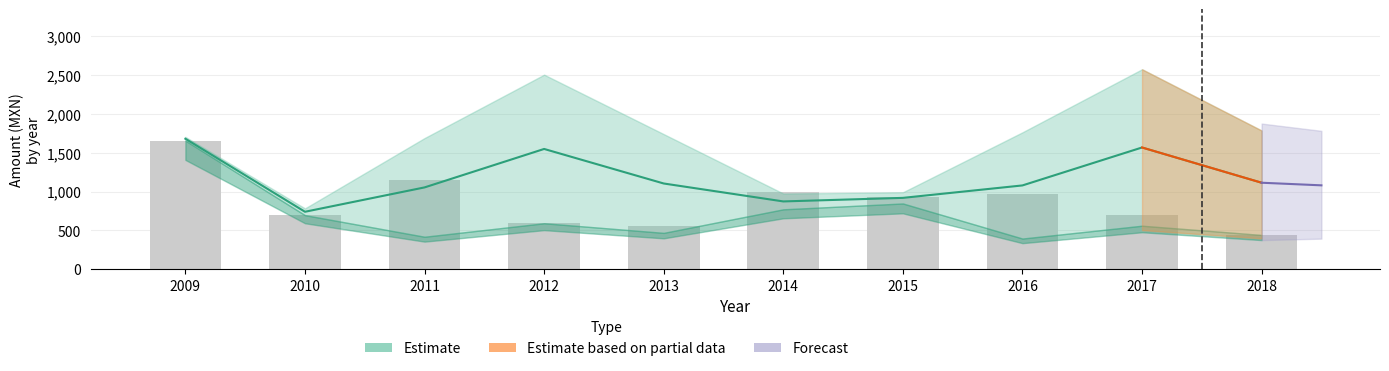

Reading left to right, what are all the values shown in this chart?

tender_value_amount: 1704.3	783.0	1689.0	2505.6	1740.0	974.4	990.6	1763.2	2575.2	1786.4
contracts_value_amount: 1656.0	696.0	1148.4	591.6	556.8	991.8	928.0	974.4	692.5	440.8
contracts_items_valueMxIMSS: 1656.0	696.0	417.6	591.6	467.5	771.0	846.3	394.4	559.7	440.8